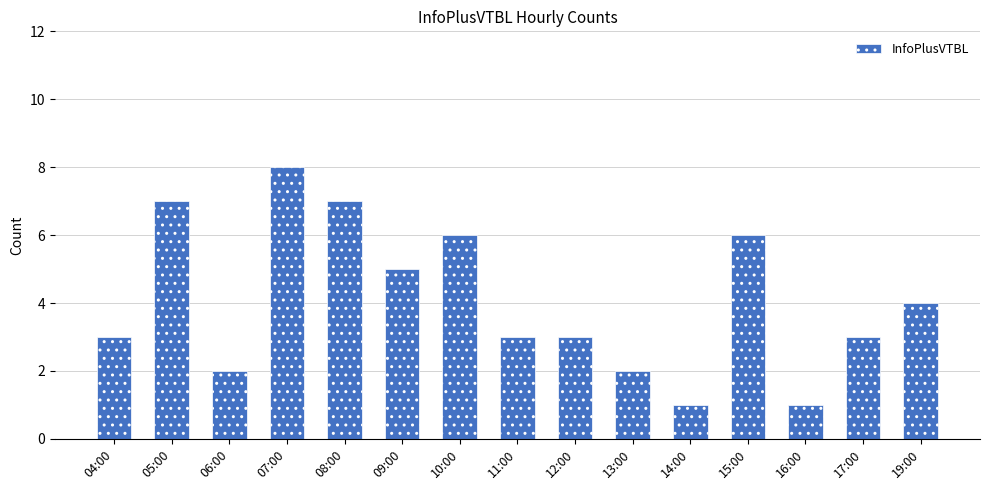

How many series are shown in this chart?

1